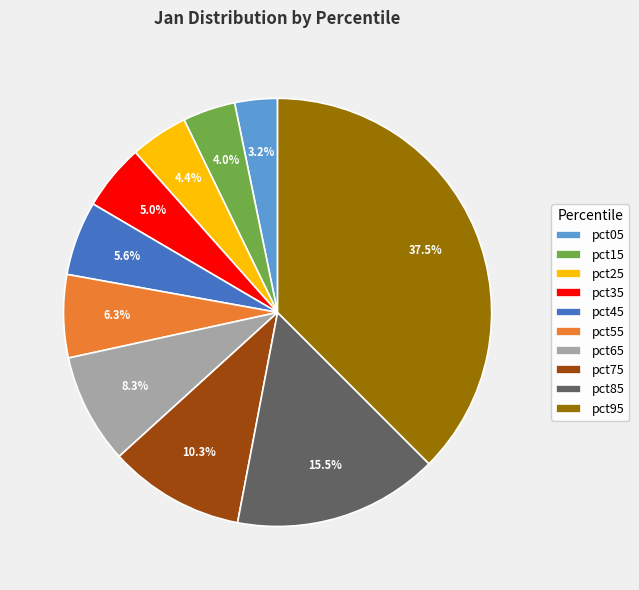

To the nearest percent, what percentage of the pie is pct15?

4%